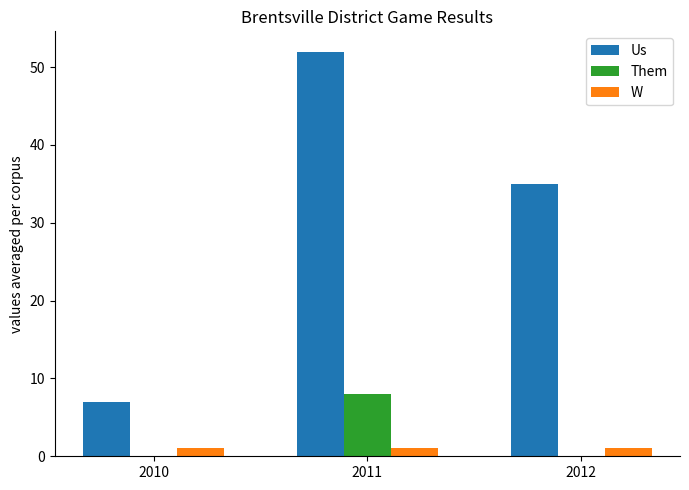

Reading left to right, list all the values displayed in this chart.

Us: 7	52	35
Them: 0	8	0
W: 1	1	1